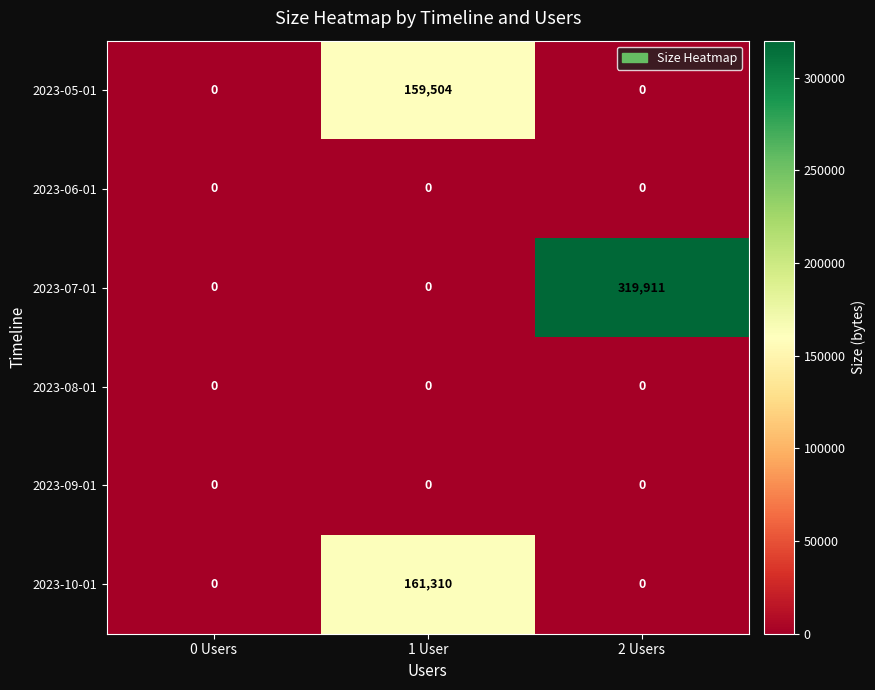

At which category is the sum across all series the highest?

1 User